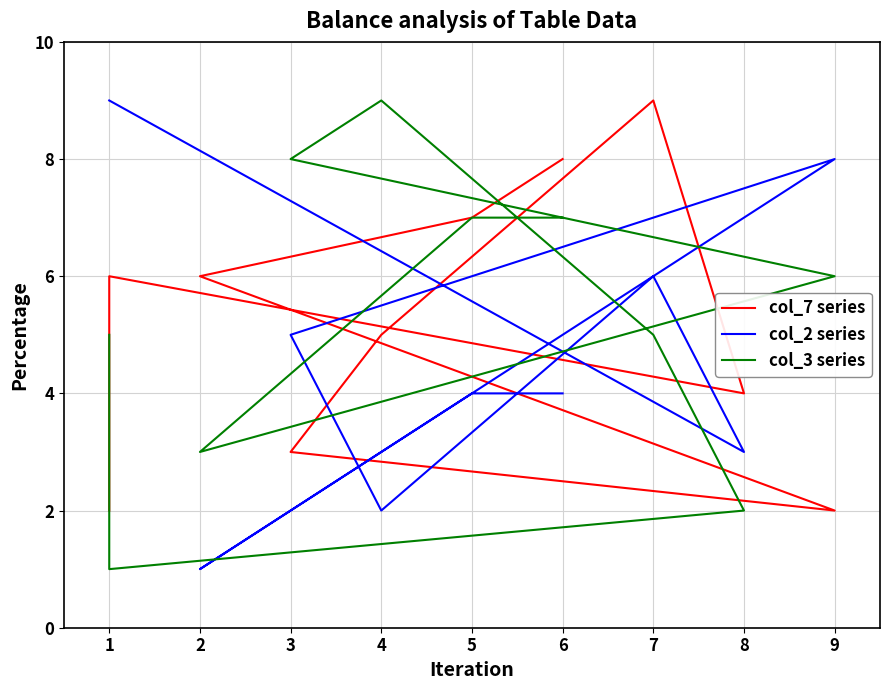

Which series has the largest total across all categories?

col_3 series